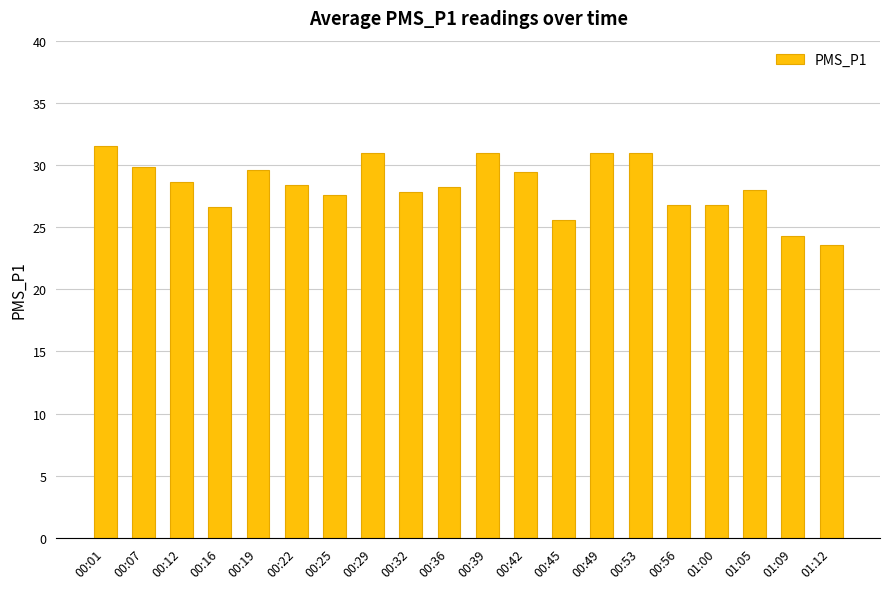

Which label corresponds to the smallest value in the chart?

01:12